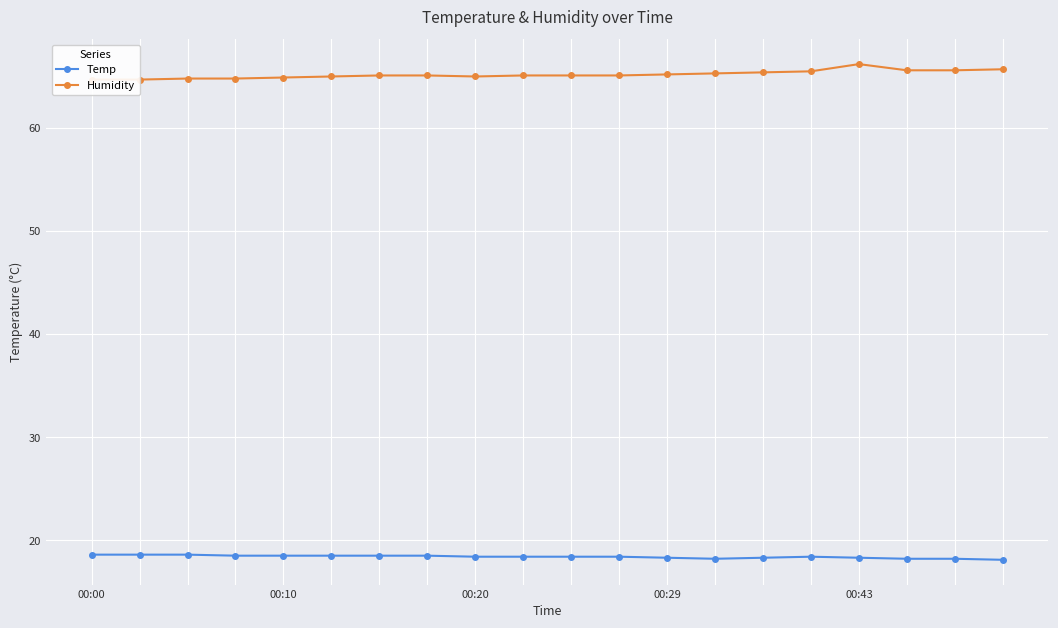

Which series has the largest total across all categories?

Humidity